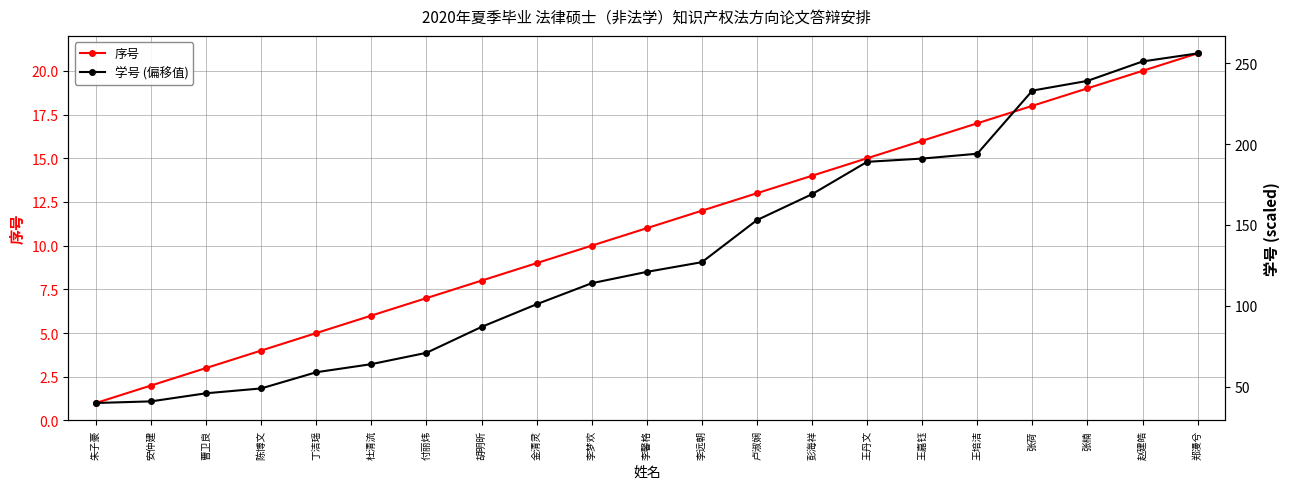

True or false: 学号 (偏移值) and 序号 intersect in this chart.

False